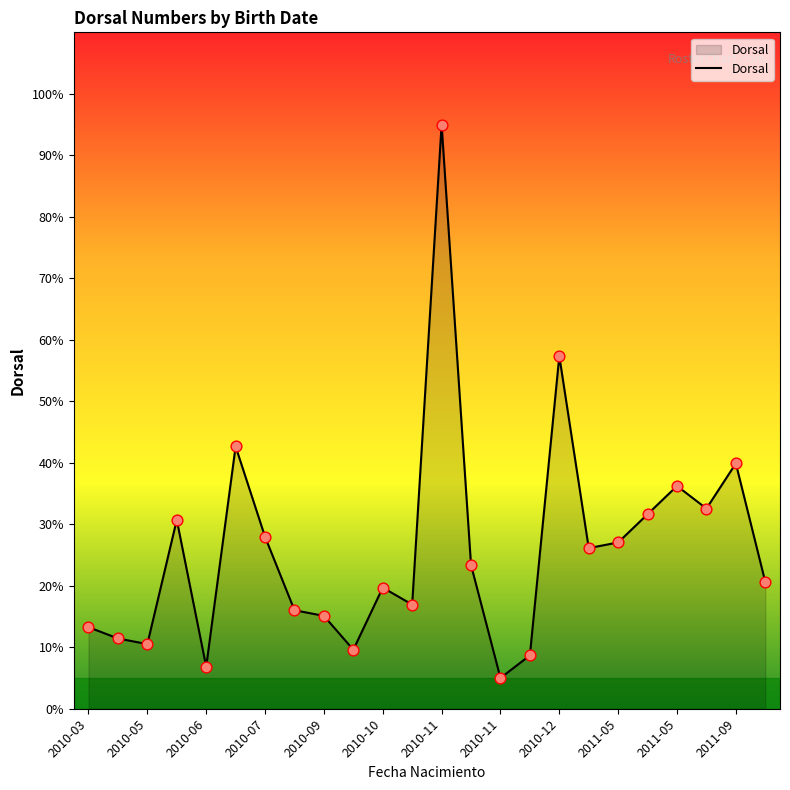

What is the difference between the maximum and minimum values?

90.0